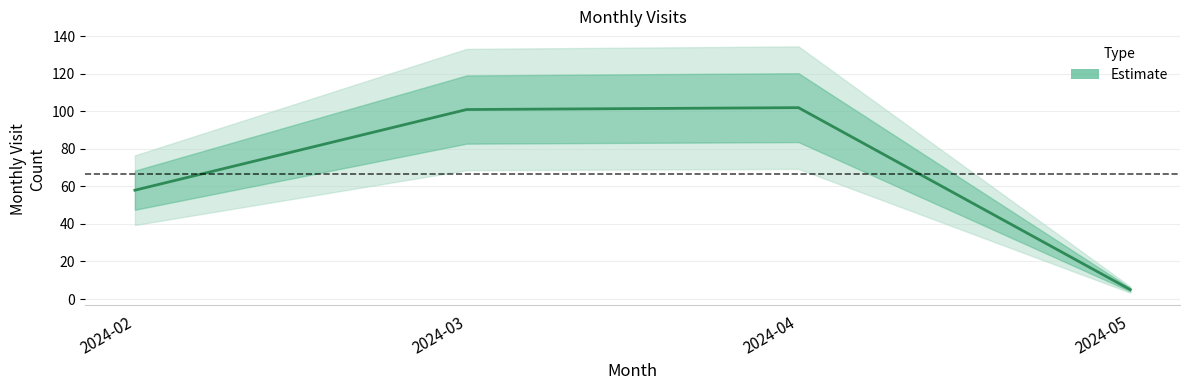

Reading left to right, transcribe all the data shown in this chart.

2024-02=58	2024-03=101	2024-04=102	2024-05=5